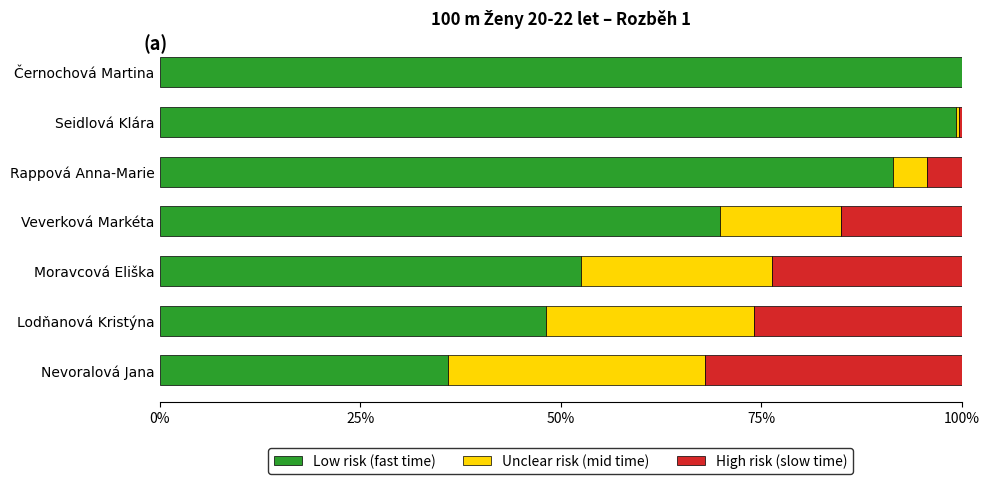

What value does the Low risk (fast time) series have at Lodňanová Kristýna?

48.2